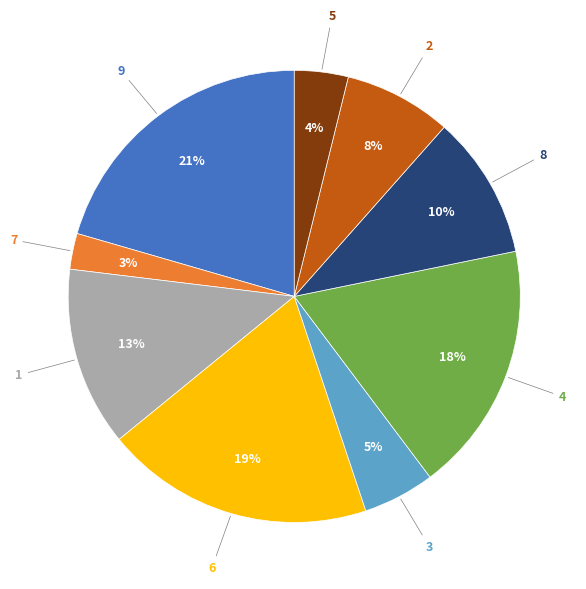

To the nearest percent, what percentage of the pie is 1?

13%